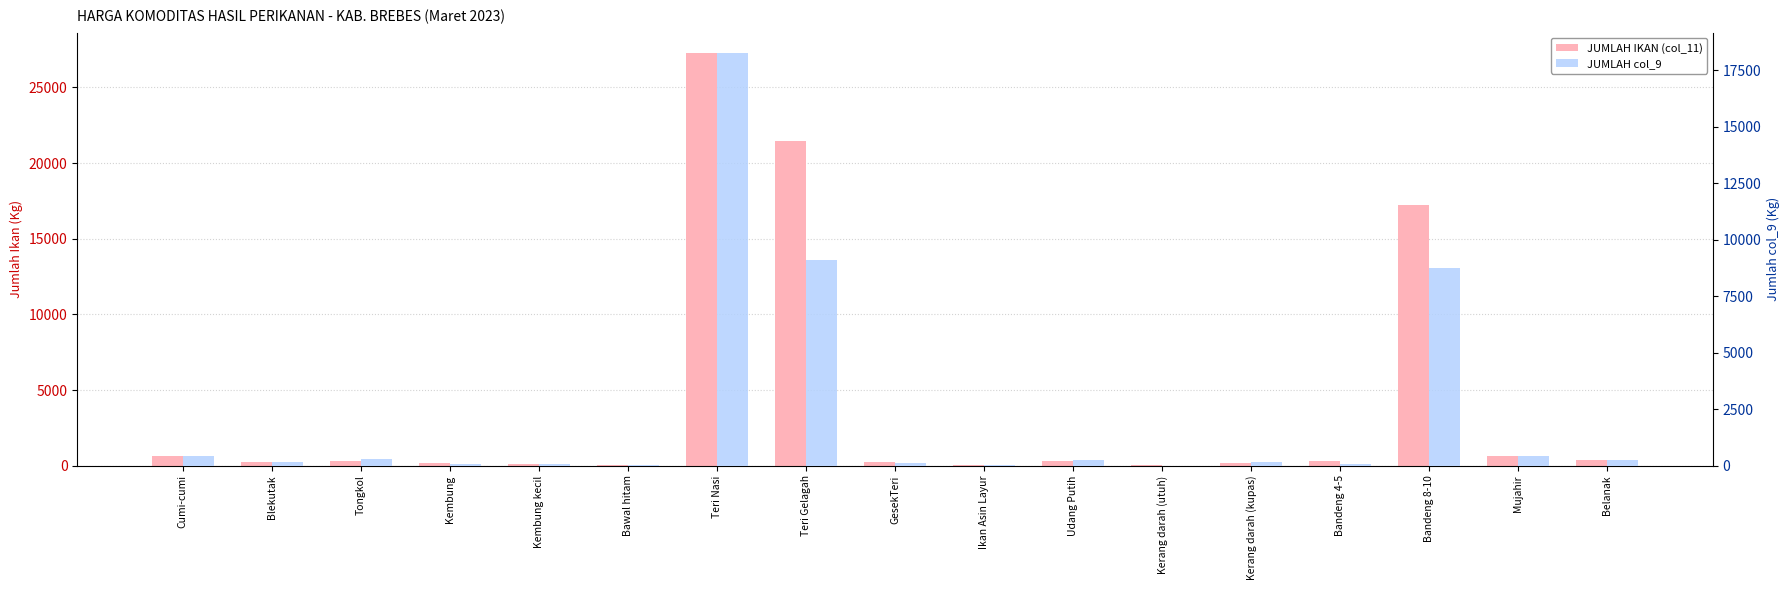

Are the bars horizontal?

No